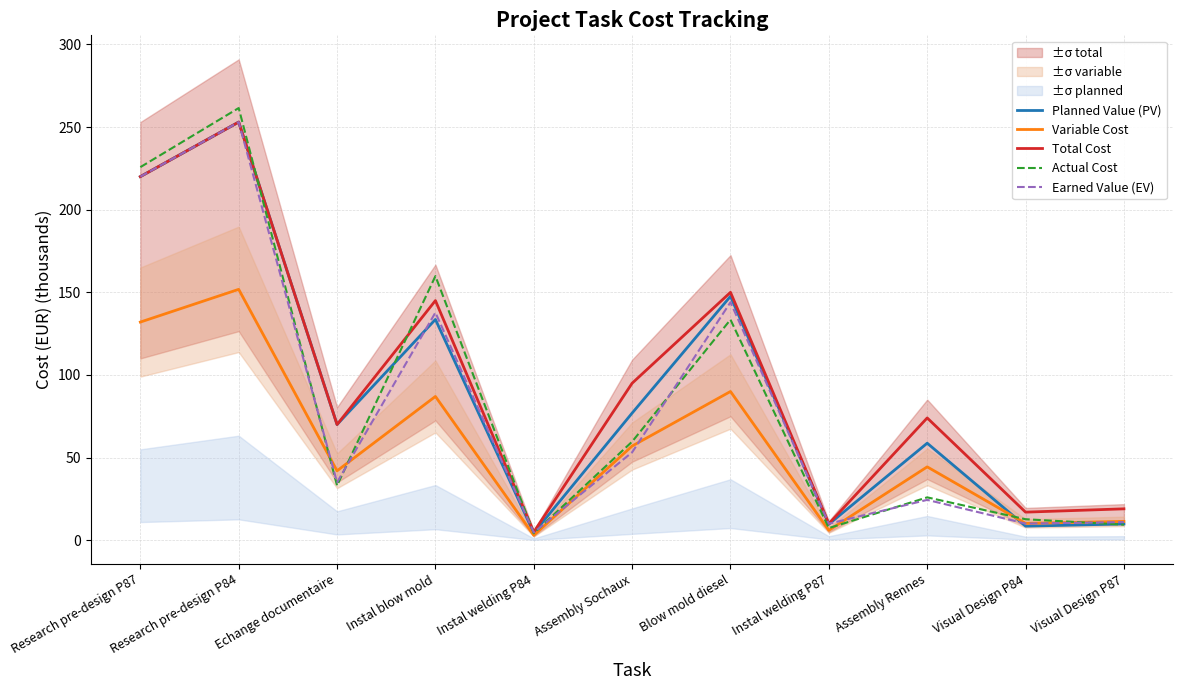

At which label does Planned Value (PV) first exceed 70?

Research pre-design P87